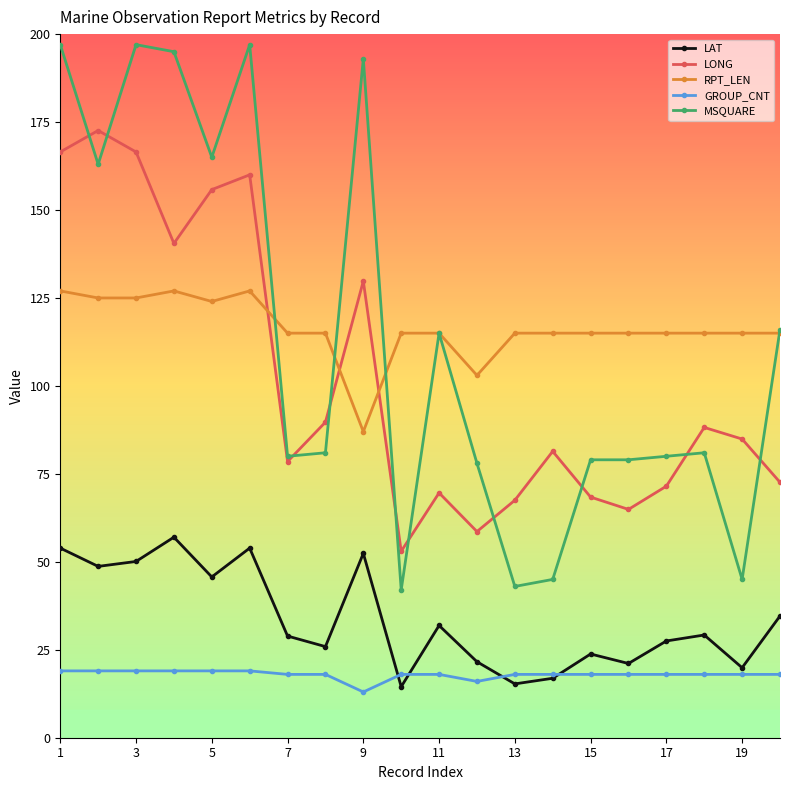

What is the minimum value for LAT?

14.5